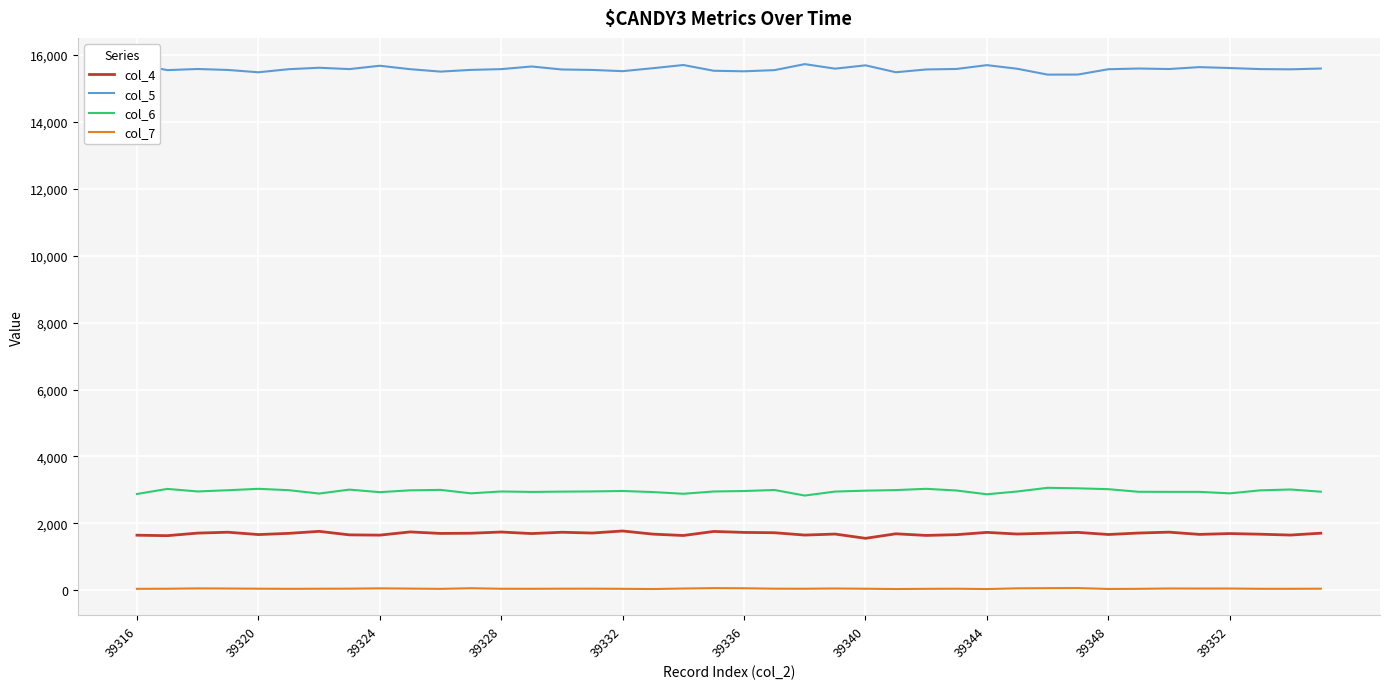

Rank the series by their maximum value, from lowest to highest.

col_7, col_4, col_6, col_5